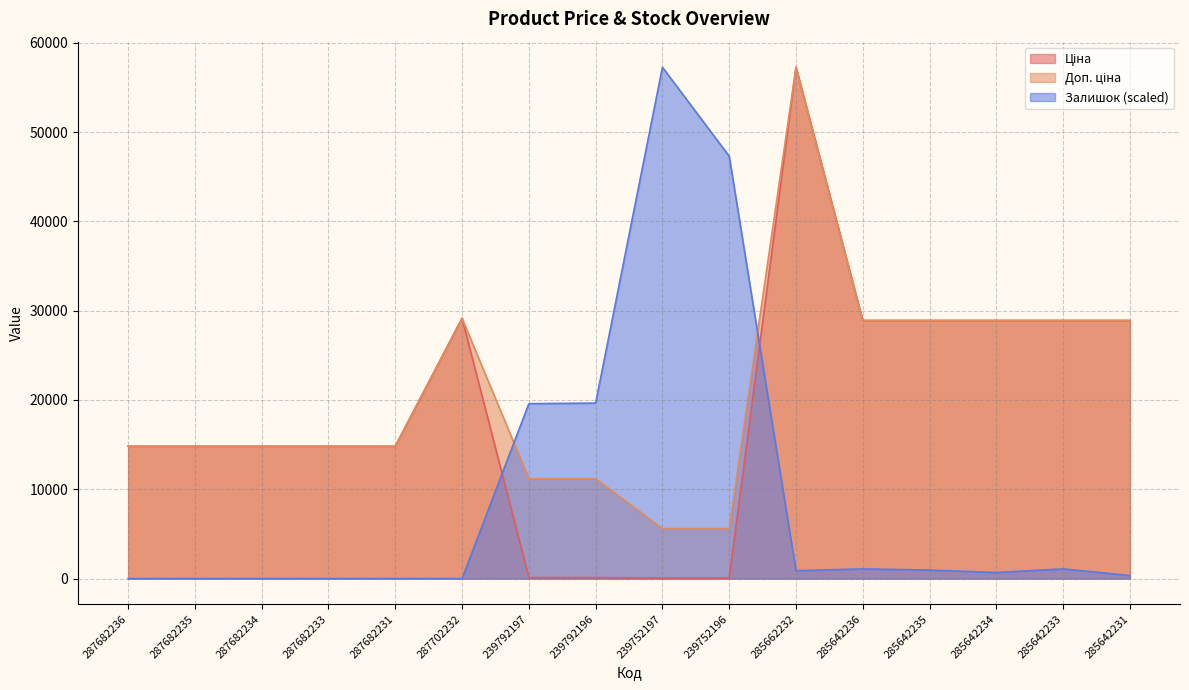

At 285662232, list the series in order from smallest to largest.

Залишок, Ціна, Доп. ціна